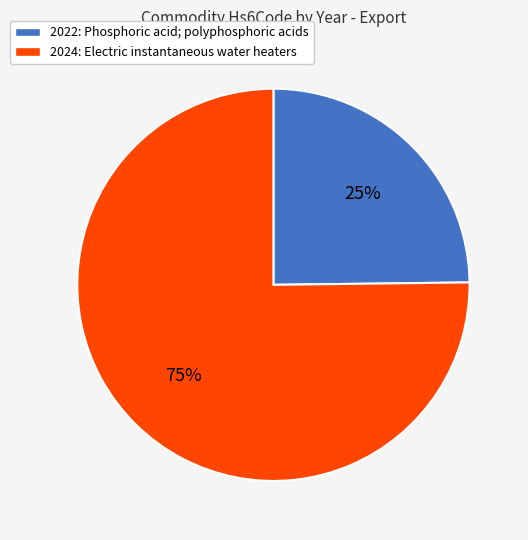

Which slice is the largest?

2024: Electric instantaneous water heaters